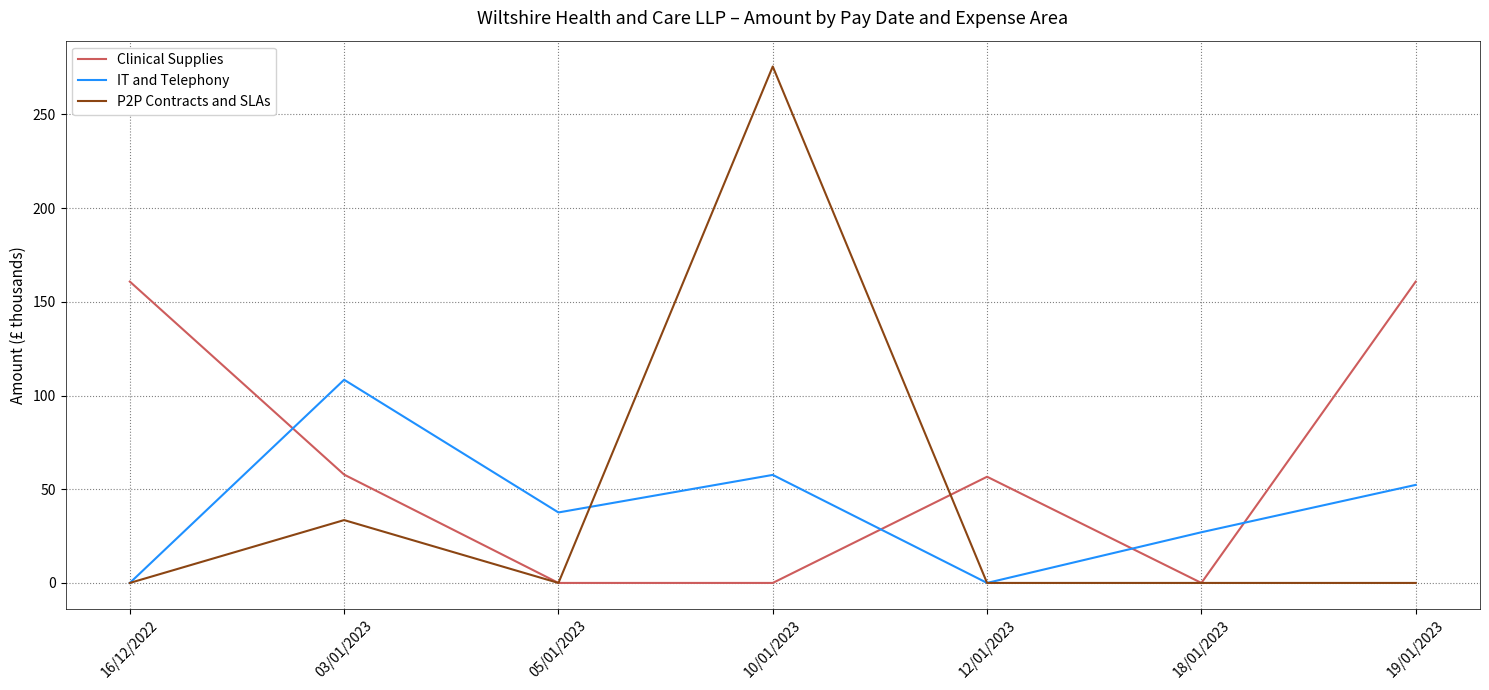

Is it true that P2P Contracts and SLAs equals 169.4 at 18/01/2023?

False